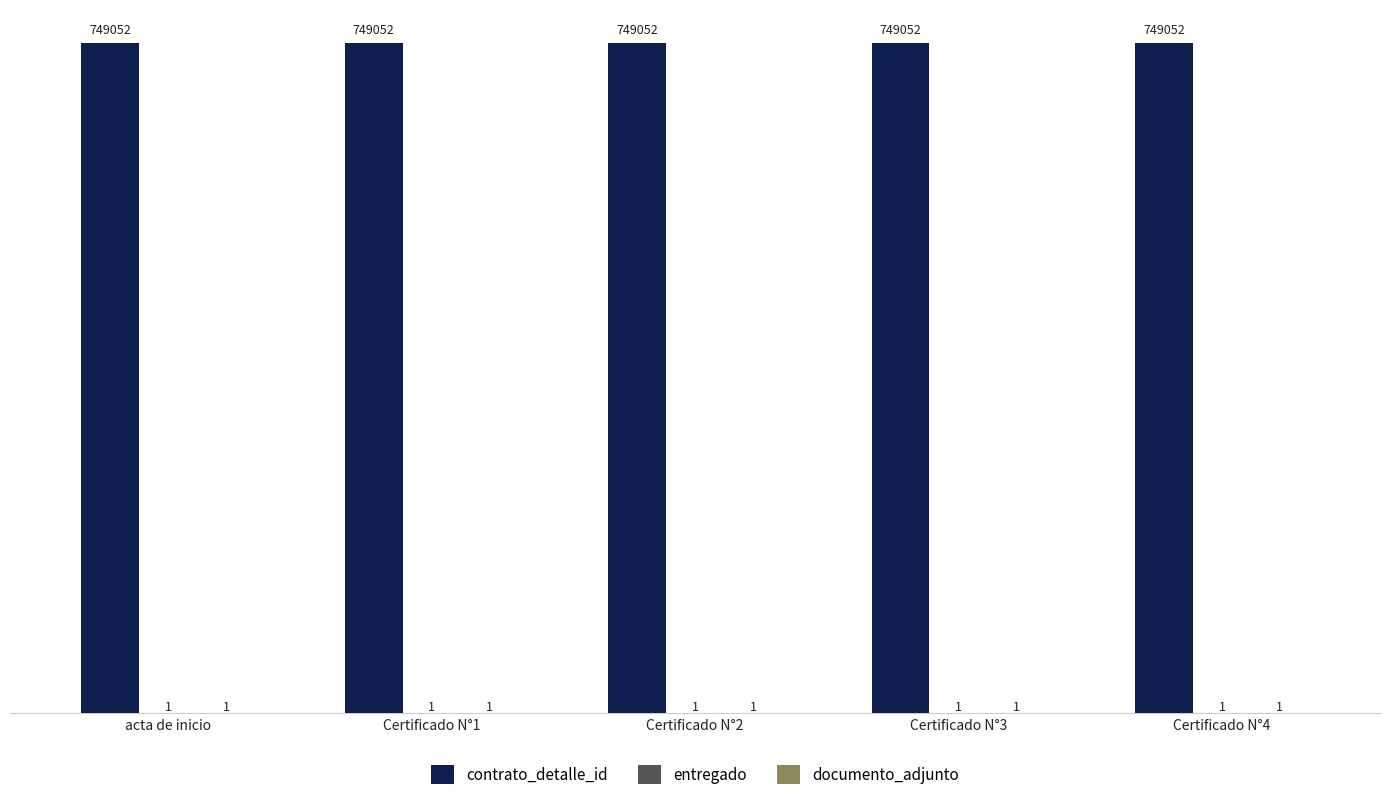

What is the total value across all series at acta de inicio?

749054